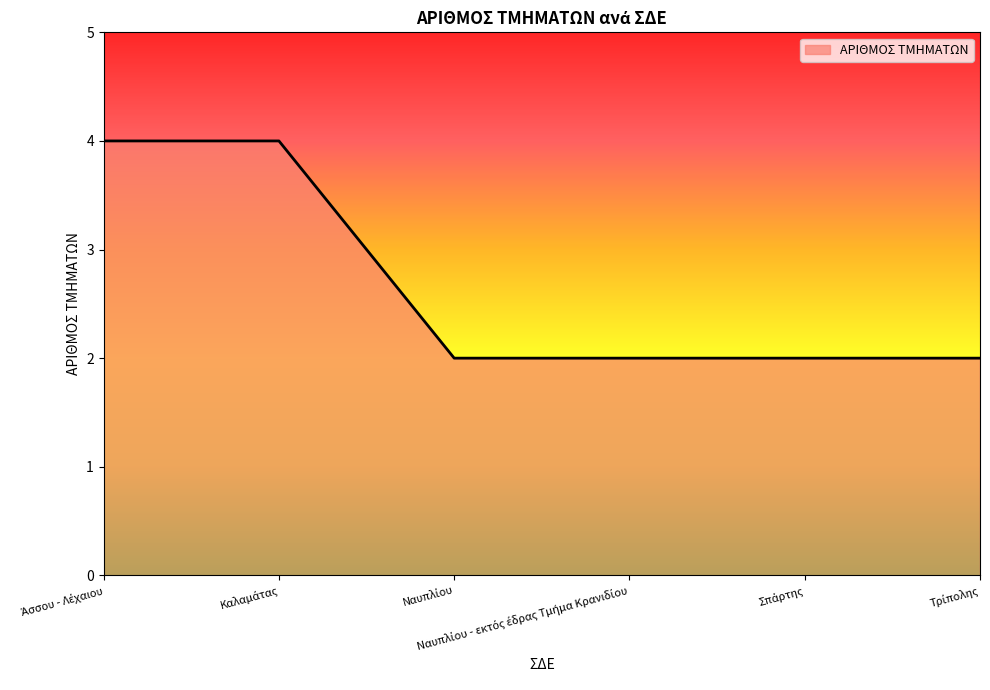

What is the sum of all values?

16